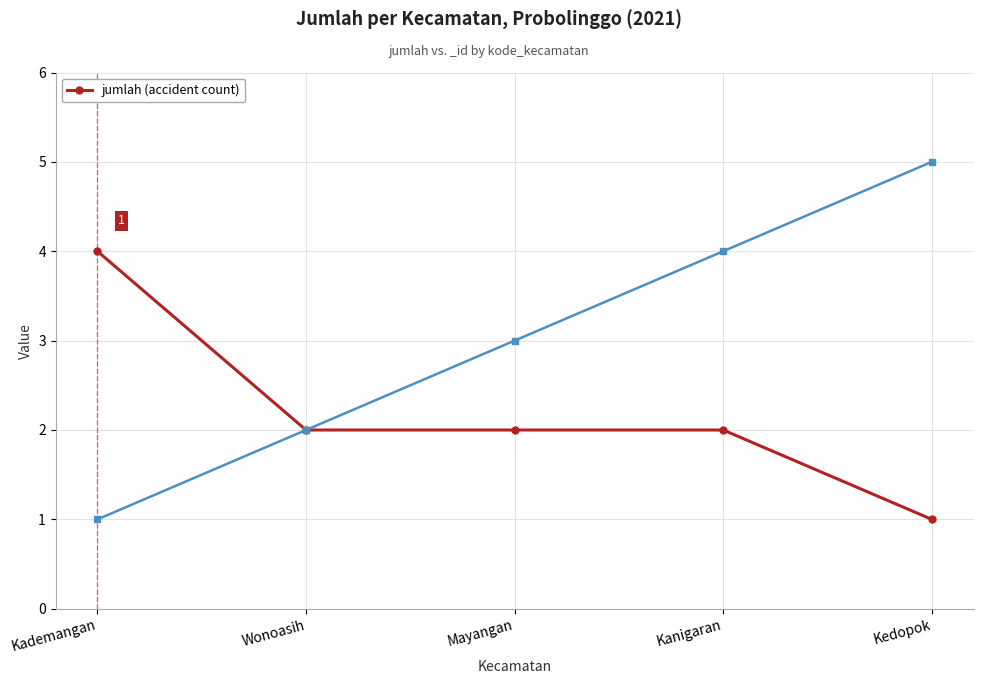

What is the label of the 5th point from the right?

Kademangan